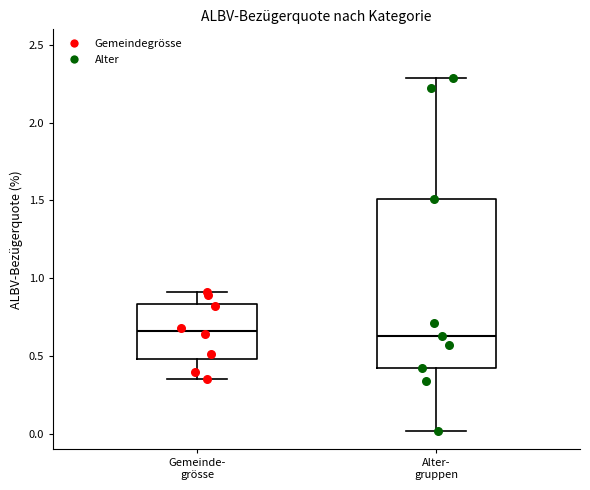

Reading left to right, transcribe this box plot: for each box, give where its median line is, the range the box spans, and where its two whiskers end, as read against the y-axis. The values are not printed on the chart, so give them approximately, as read against the axis.

Gemeinde- grösse: median 0.65, box 0.50 to 0.85, whiskers 0.35 to 0.90
Alter- gruppen: median 0.65, box 0.40 to 1.50, whiskers 0.00 to 2.30